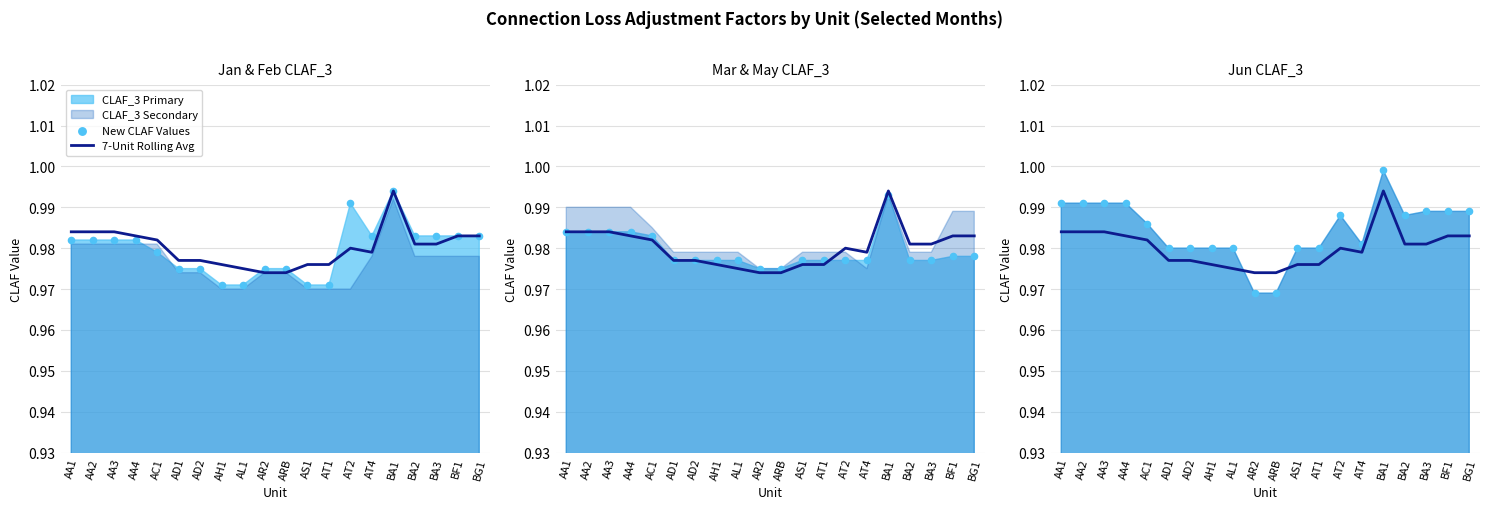

Which series contains the highest Y value?

New CLAF Values